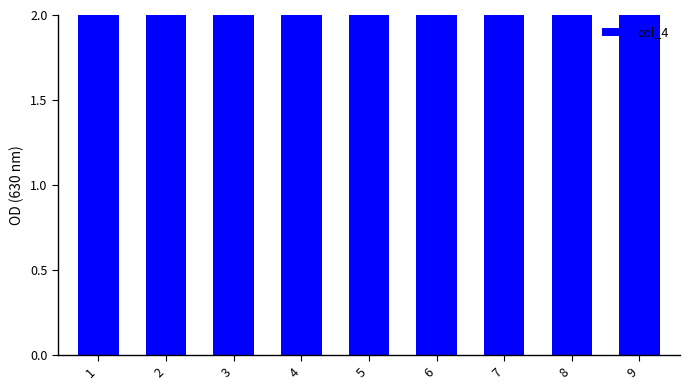

Rank the categories by value from highest to lowest.

9, 8, 7, 6, 5, 4, 3, 2, 1